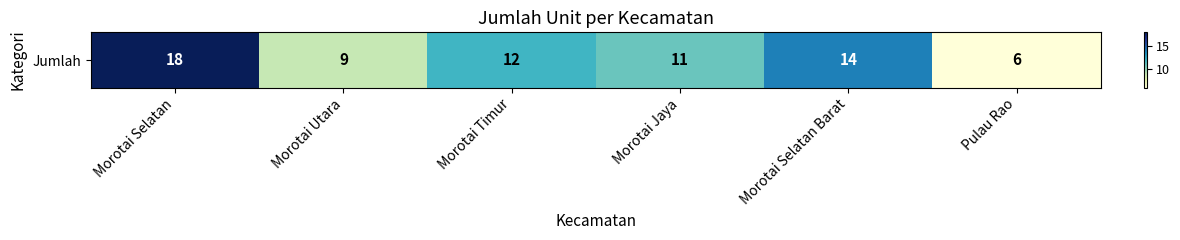

Between Morotai Jaya and Morotai Timur, which is larger?

Morotai Timur